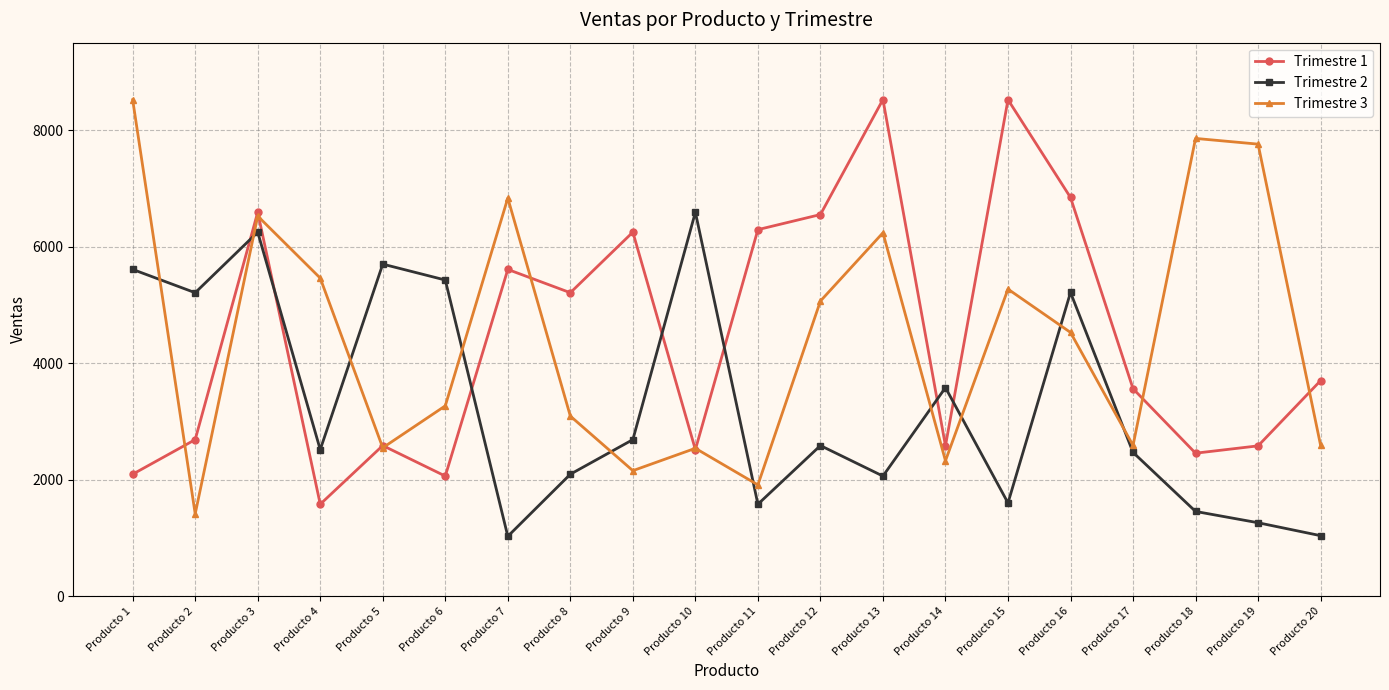

What is the minimum value shown in the chart?

1025